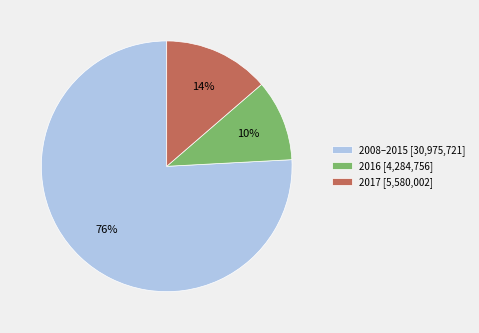

Is it true that 2008–2015 [30,975,721] is 85% of the pie?

False